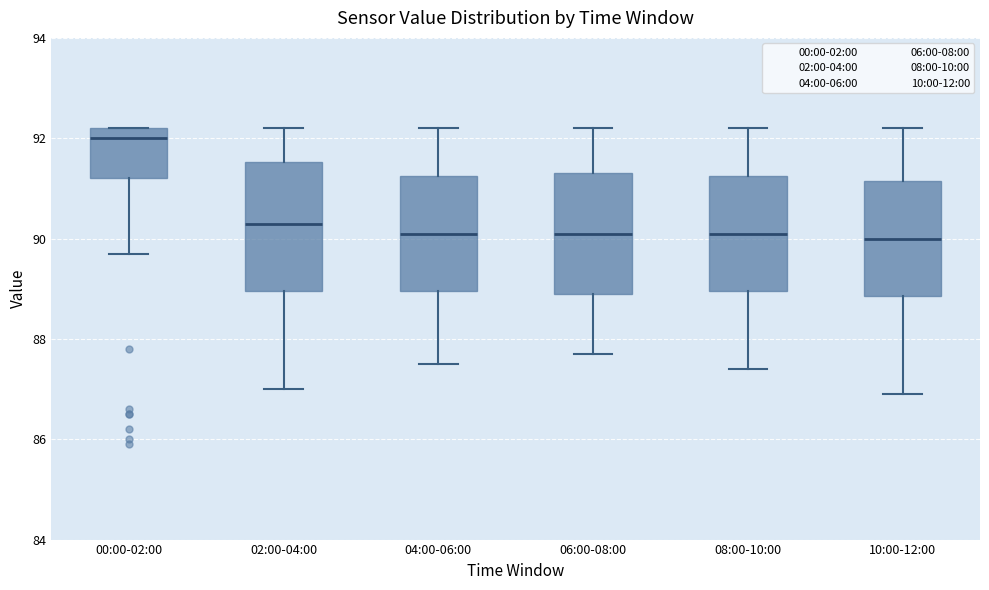

Where is the lower edge of the box for 10:00-12:00 on the y-axis? The values are not printed on the chart, so give them approximately, as read against the axis.

88.8